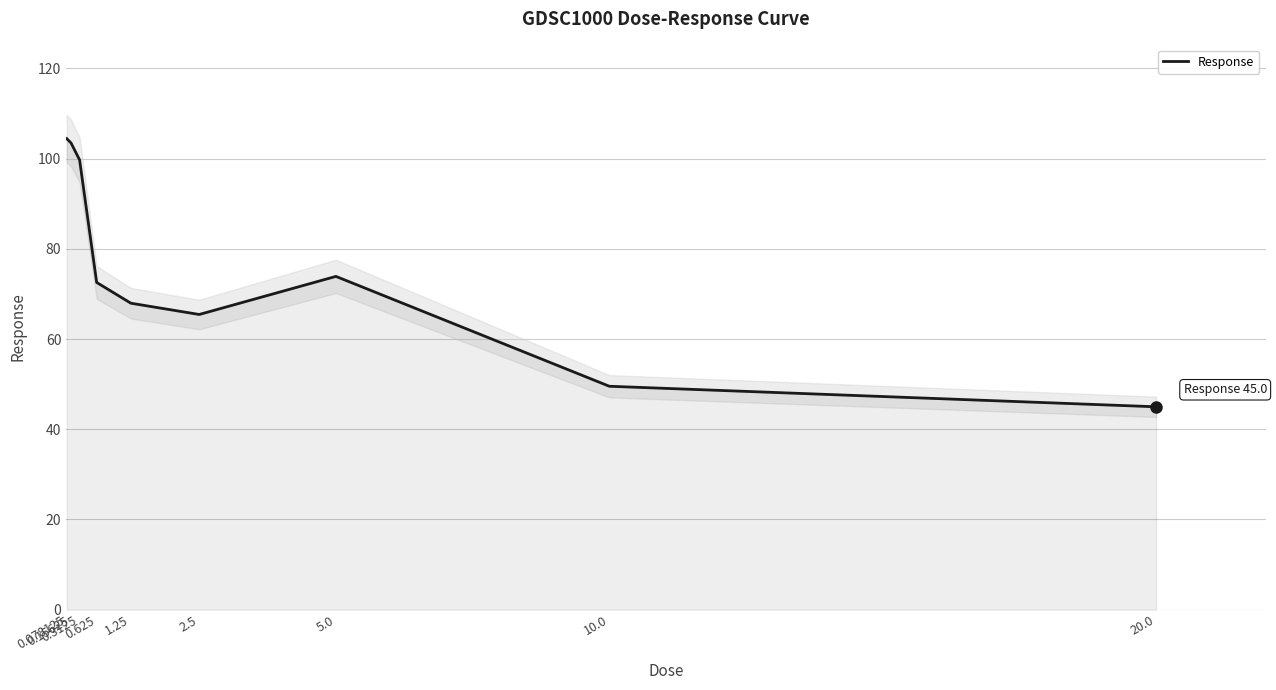

What is the difference between the values at 2.5 and 0.15625?

38.0